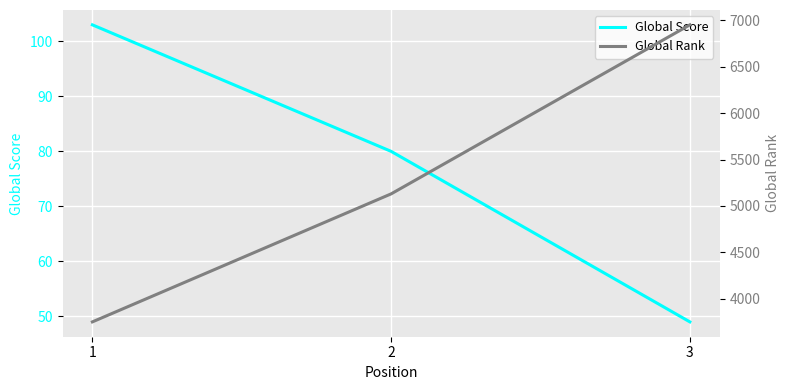

What is the maximum value for Global Score?

103